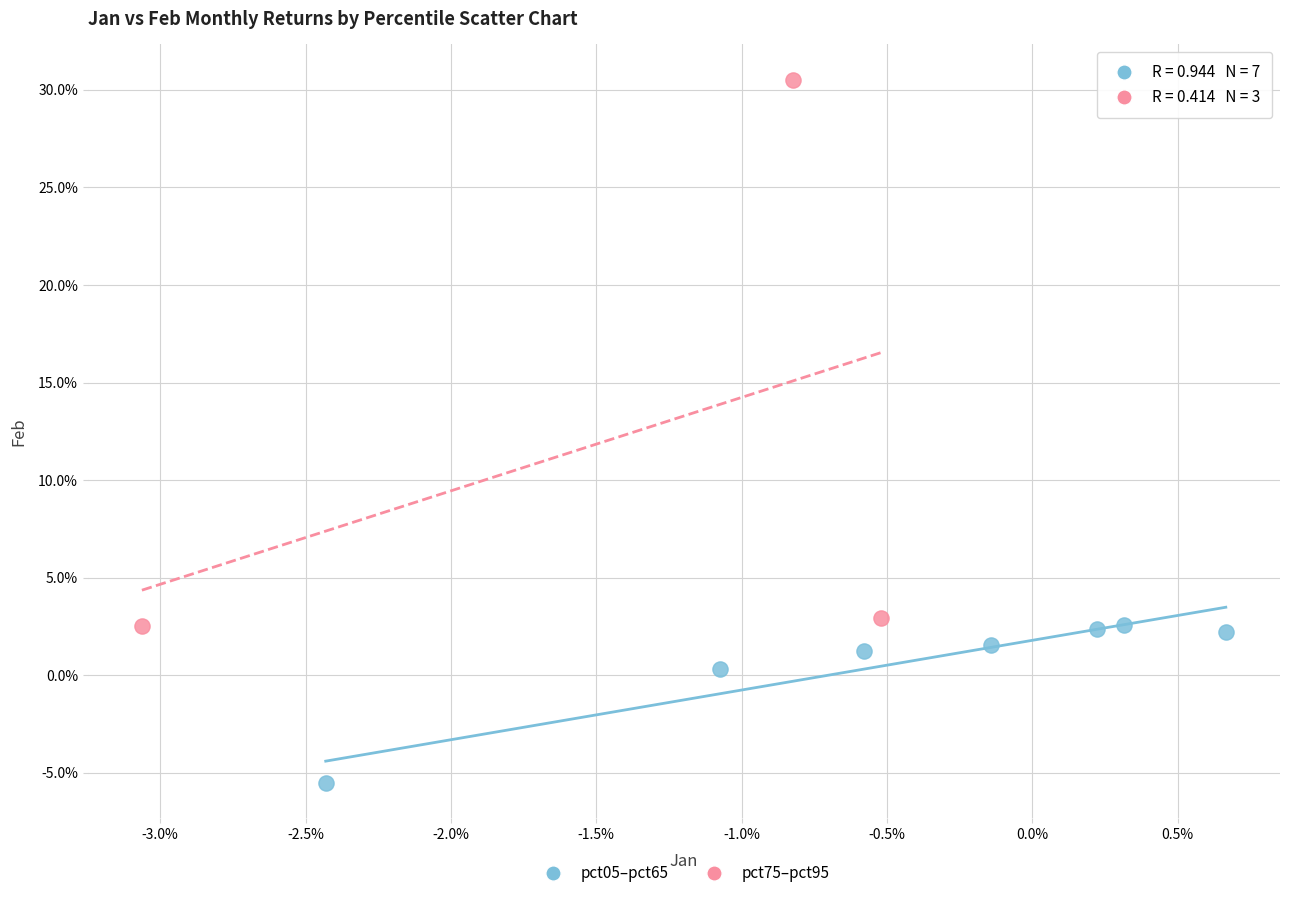

Which series reaches the maximum Y coordinate?

pct75–pct95